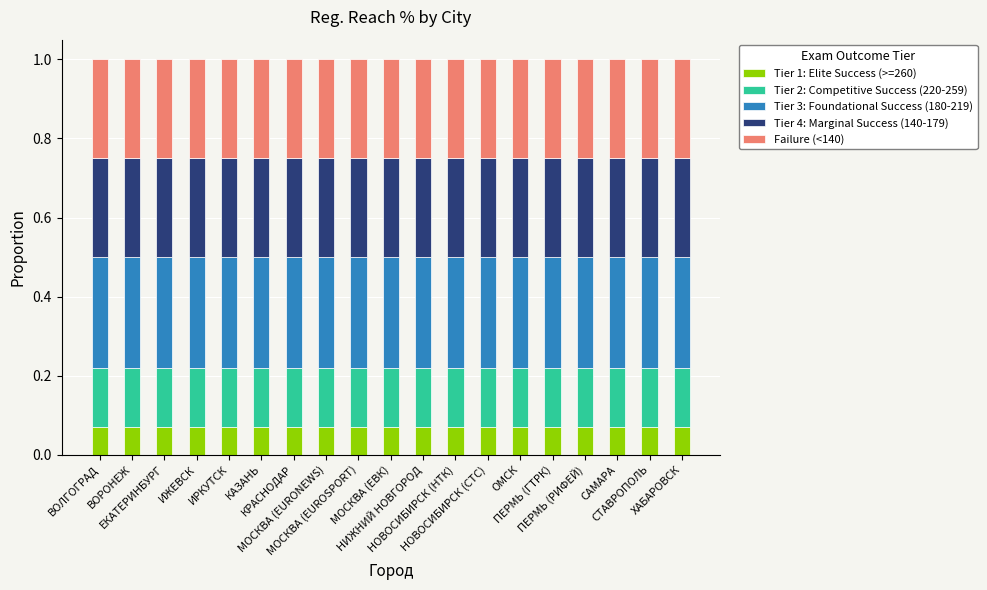

What is the sum of all Tier 1: Elite Success (>=260) values?

1.3